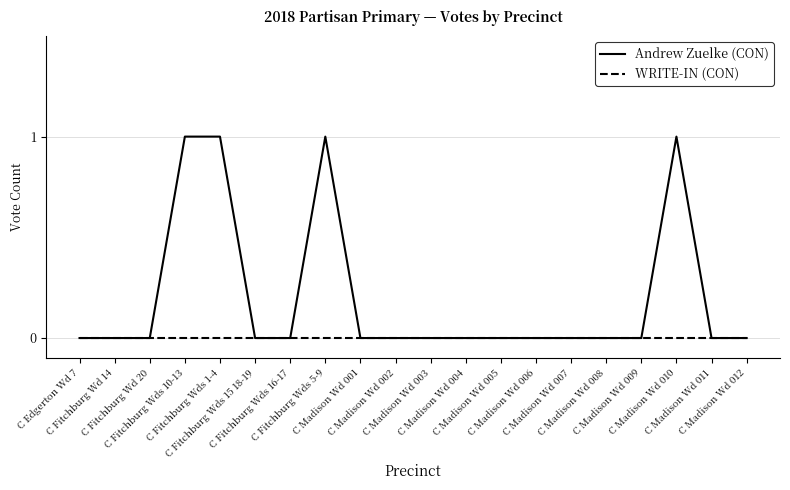

Between C Fitchburg Wds 1-4 and C Madison Wd 002, which series saw the biggest shift?

Andrew Zuelke (CON)